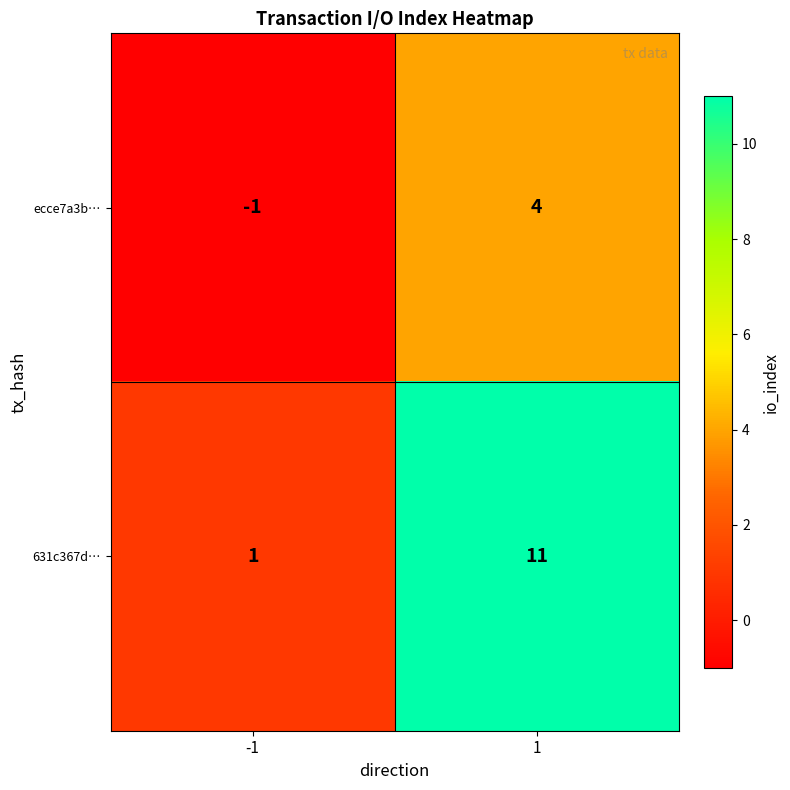

Reading left to right, transcribe all the data shown in this chart.

ecce7a3b…: -1=-1	1=4
631c367d…: -1=1	1=11